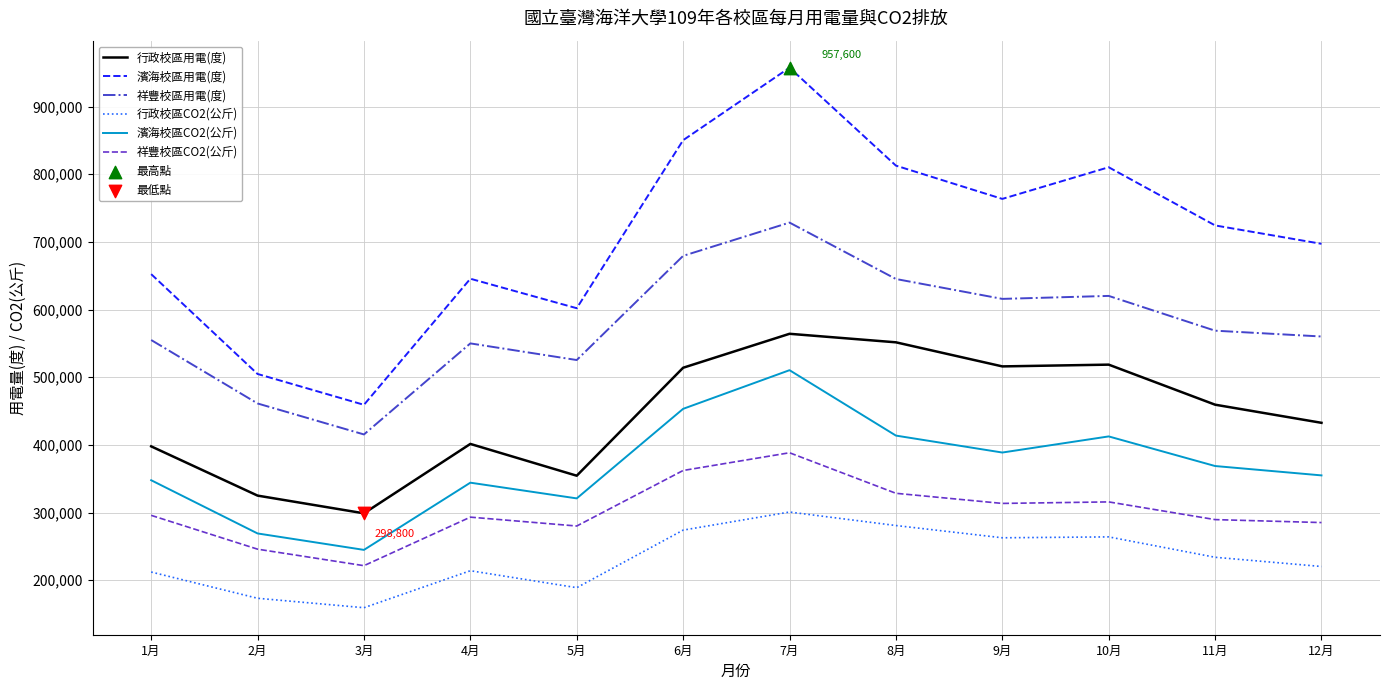

At which category is the sum across all series the highest?

7月